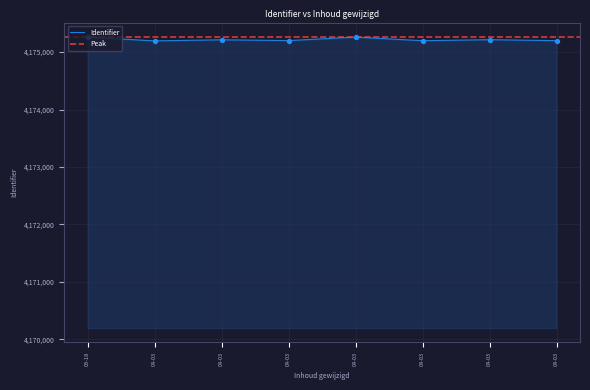

Between 2018-04-03 08:07:05 and 2018-04-03 07:42:34, which is larger?

2018-04-03 08:07:05